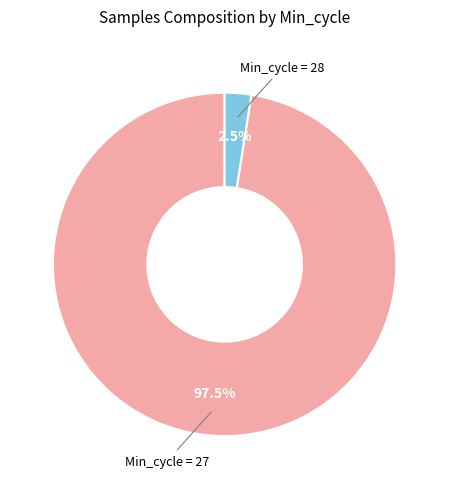

Is there a majority slice in this chart?

Yes